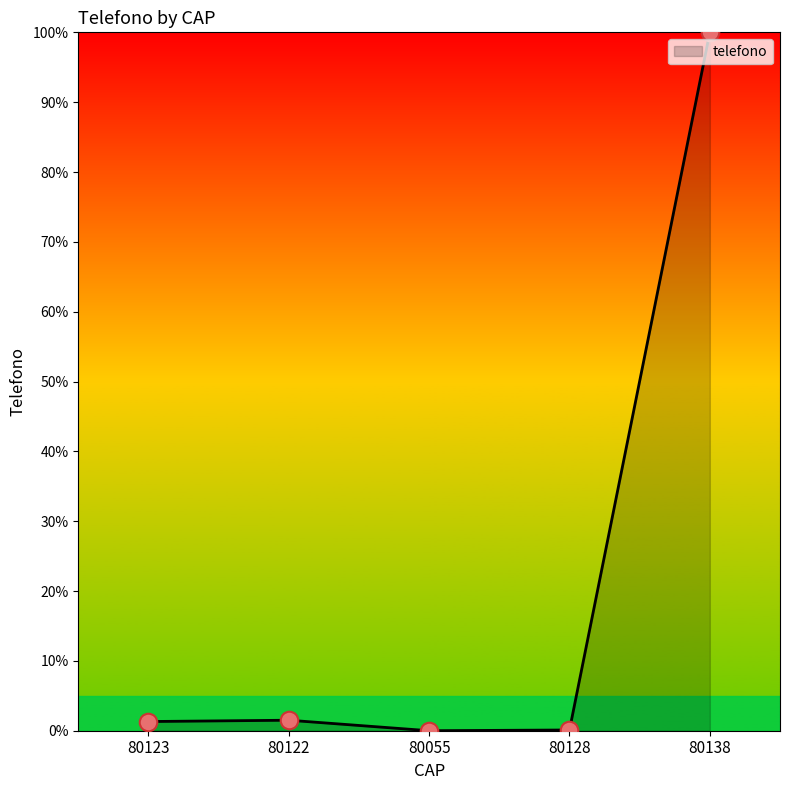

What is the change in value from 80123 to 80128?

-1.2